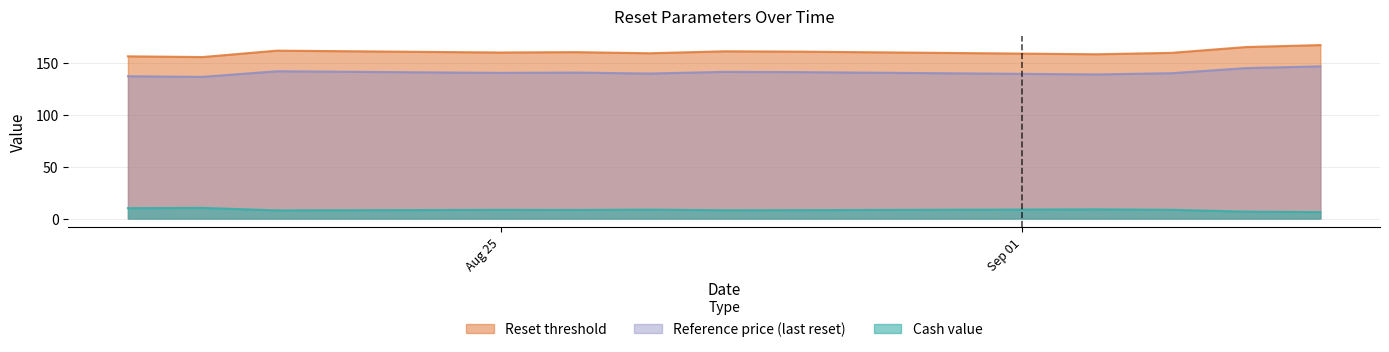

The value of Cash value at 2025-08-22 is 5.4. True or false?

False